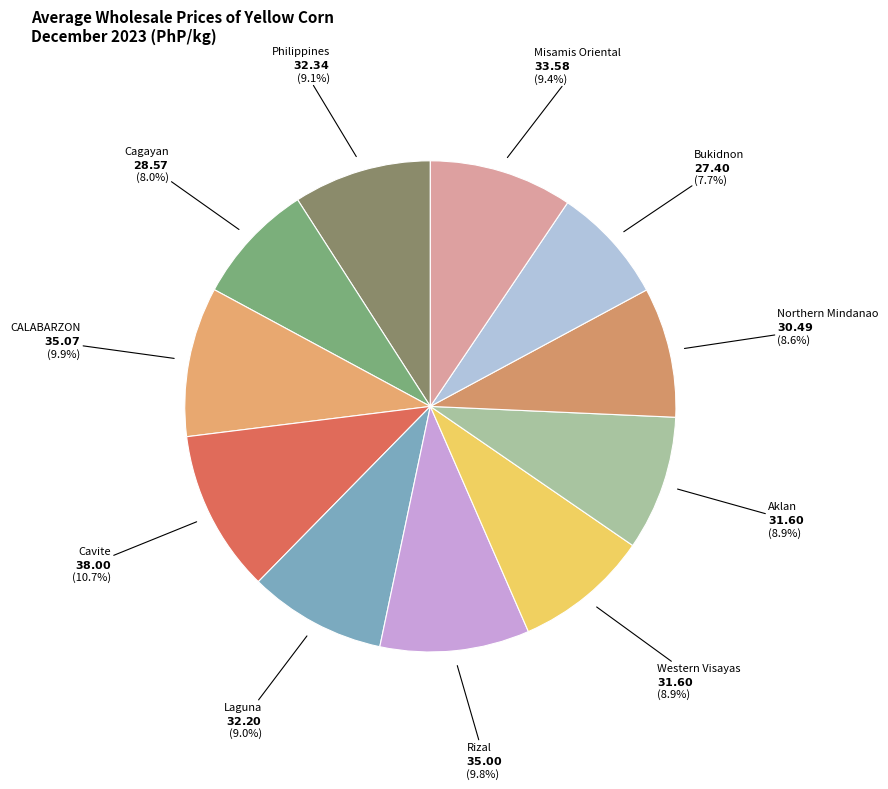

Which slice is the largest?

Cavite